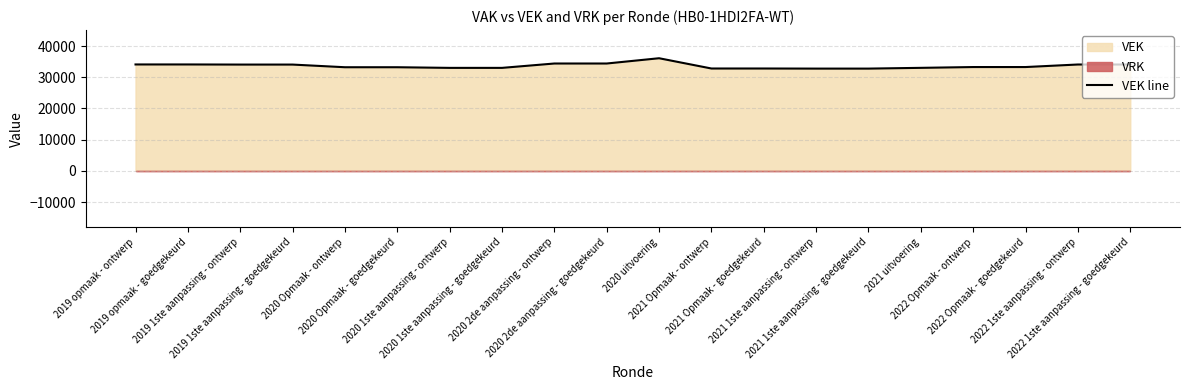

Where is the data nearest to the value 34432?

2020 2de aanpassing - ontwerp